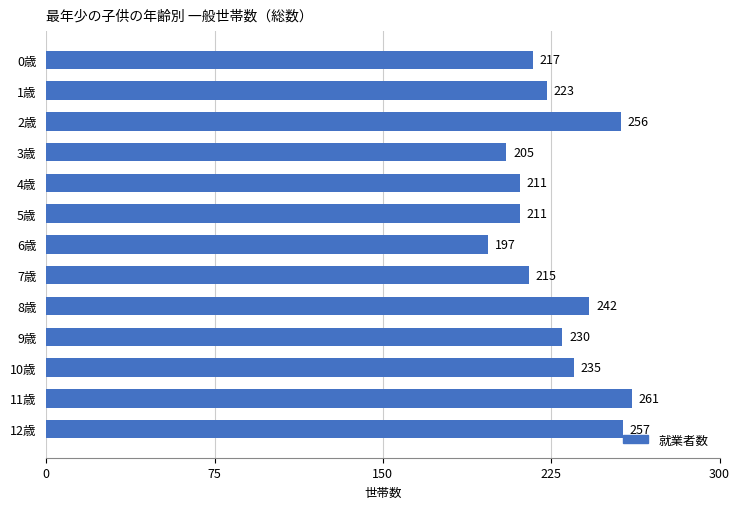

Approximately how many times larger is the value at 9歳 compared to 2歳?

0.9